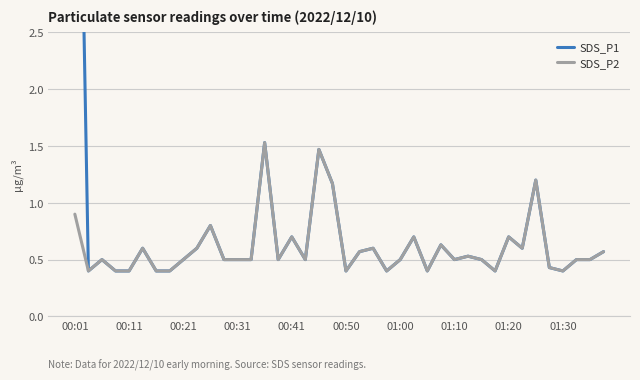

True or false: SDS_P1 and SDS_P2 intersect in this chart.

False